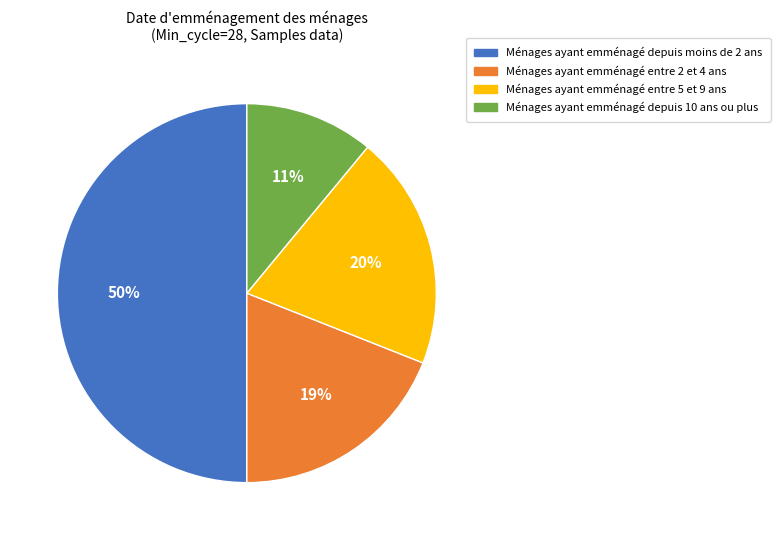

What is the smallest slice in the pie chart?

Ménages ayant emménagé depuis 10 ans ou plus